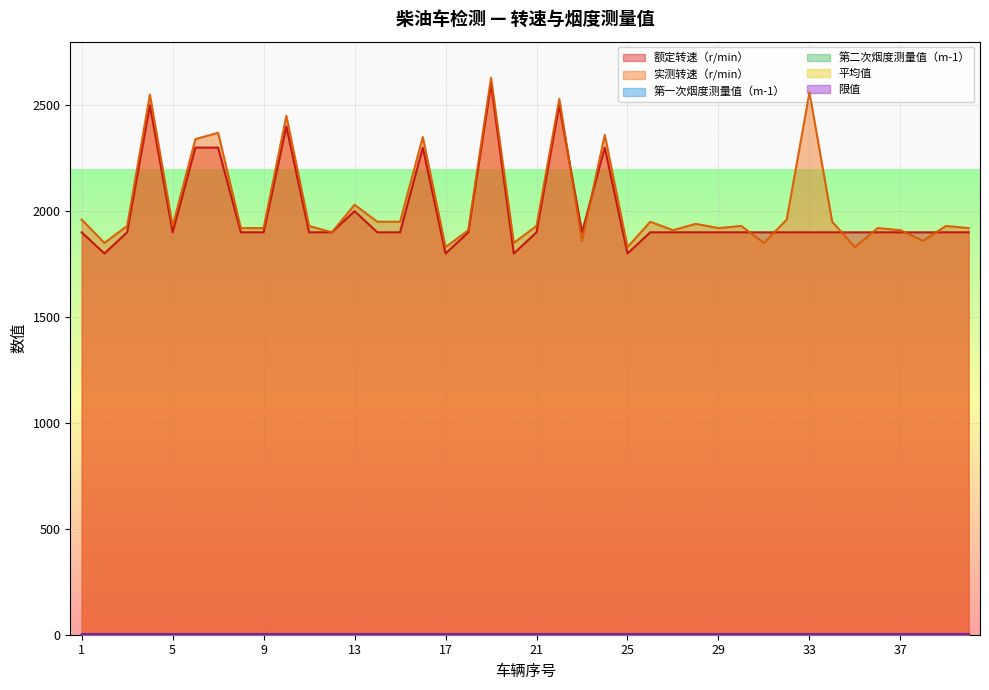

Reading right to left, list all the values displayed in this chart.

额定转速（r/min）: 40=1900.0	39=1900.0	38=1900.0	37=1900.0	36=1900.0	35=1900.0	34=1900.0	33=1900.0	32=1900.0	31=1900.0	30=1900.0	29=1900.0	28=1900.0	27=1900.0	26=1900.0	25=1800.0	24=2300.0	23=1900.0	22=2500.0	21=1900.0	20=1800.0	19=2600.0	18=1900.0	17=1800.0	16=2300.0	15=1900.0	14=1900.0	13=2000.0	12=1900.0	11=1900.0	10=2400.0	9=1900.0	8=1900.0	7=2300.0	6=2300.0	5=1900.0	4=2500.0	3=1900.0	2=1800.0	1=1900.0
实测转速（r/min）: 40=1920.0	39=1930.0	38=1860.0	37=1910.0	36=1920.0	35=1830.0	34=1950.0	33=2560.0	32=1960.0	31=1850.0	30=1930.0	29=1920.0	28=1940.0	27=1910.0	26=1950.0	25=1830.0	24=2360.0	23=1860.0	22=2530.0	21=1930.0	20=1850.0	19=2630.0	18=1910.0	17=1830.0	16=2350.0	15=1950.0	14=1950.0	13=2030.0	12=1900.0	11=1930.0	10=2450.0	9=1920.0	8=1920.0	7=2370.0	6=2340.0	5=1930.0	4=2550.0	3=1930.0	2=1850.0	1=1960.0
第一次烟度测量值（m-1）: 40=0.3	39=0.1	38=0.4	37=0.1	36=0.3	35=0.3	34=0.2	33=0.1	32=0.3	31=0.2	30=0.3	29=0.1	28=0.3	27=0.3	26=0.1	25=0.2	24=0.2	23=0.3	22=0.1	21=0.1	20=0.2	19=0.1	18=0.2	17=0.1	16=0.2	15=0.2	14=0.2	13=0.2	12=0.3	11=0.2	10=0.2	9=0.2	8=0.1	7=0.2	6=0.2	5=0.2	4=0.3	3=0.4	2=0.2	1=0.2
第二次烟度测量值（m-1）: 40=0.3	39=0.1	38=0.4	37=0.1	36=0.2	35=0.2	34=0.2	33=0.1	32=0.3	31=0.2	30=0.4	29=0.1	28=0.2	27=0.3	26=0.1	25=0.2	24=0.2	23=0.2	22=0.1	21=0.1	20=0.2	19=0.2	18=0.2	17=0.2	16=0.2	15=0.3	14=0.3	13=0.1	12=0.2	11=0.2	10=0.3	9=0.2	8=0.1	7=0.2	6=0.2	5=0.3	4=0.2	3=0.3	2=0.2	1=0.2
平均值: 40=0.3	39=0.1	38=0.4	37=0.1	36=0.2	35=0.3	34=0.2	33=0.1	32=0.3	31=0.2	30=0.3	29=0.1	28=0.3	27=0.3	26=0.1	25=0.2	24=0.2	23=0.2	22=0.1	21=0.1	20=0.2	19=0.1	18=0.2	17=0.1	16=0.2	15=0.2	14=0.2	13=0.1	12=0.3	11=0.2	10=0.2	9=0.2	8=0.1	7=0.2	6=0.2	5=0.2	4=0.3	3=0.3	2=0.2	1=0.2